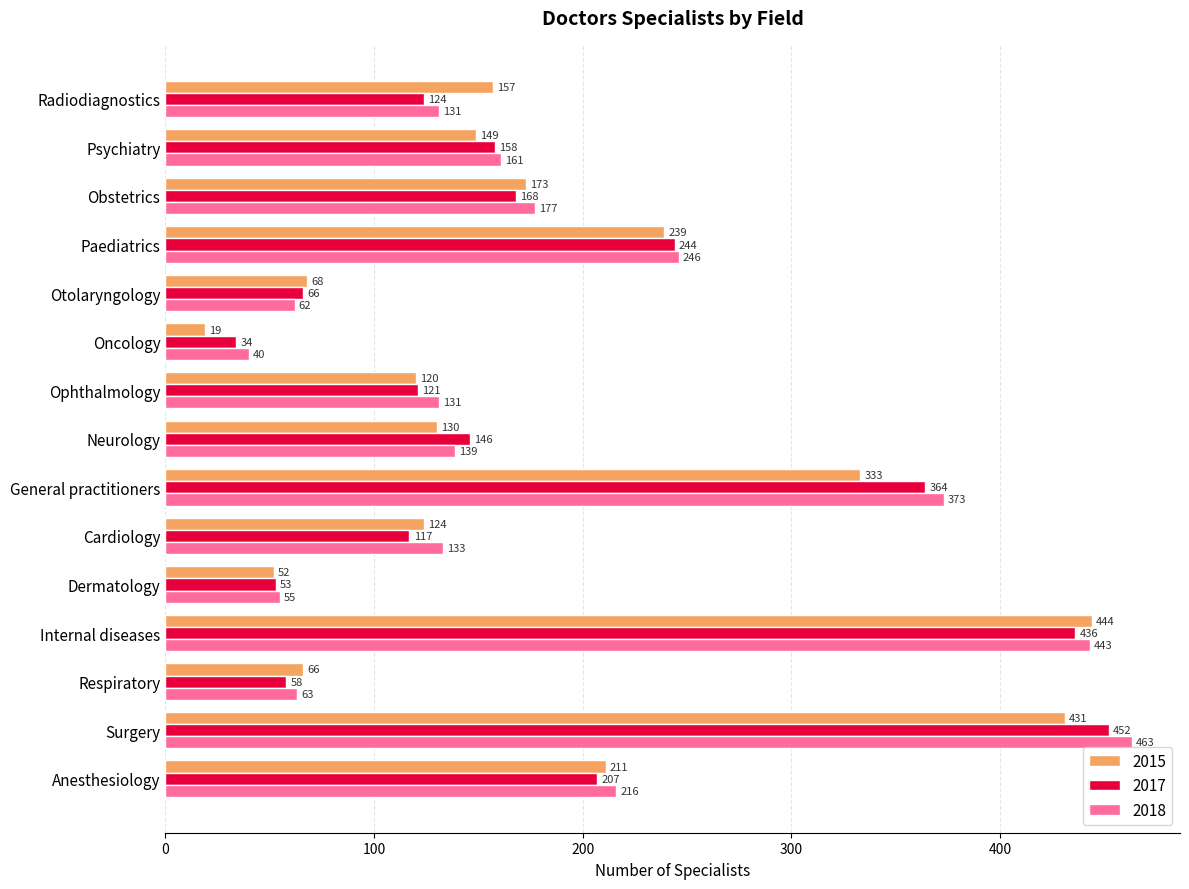

Which category has the highest value in the 2018 series?

Surgery